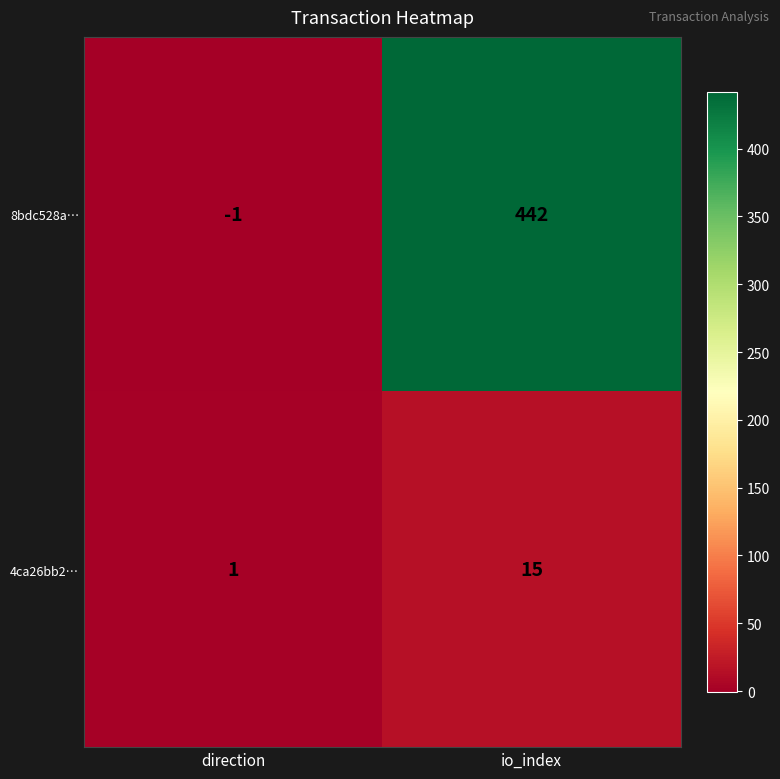

What is the sum of all 4ca26bb2… values?

16